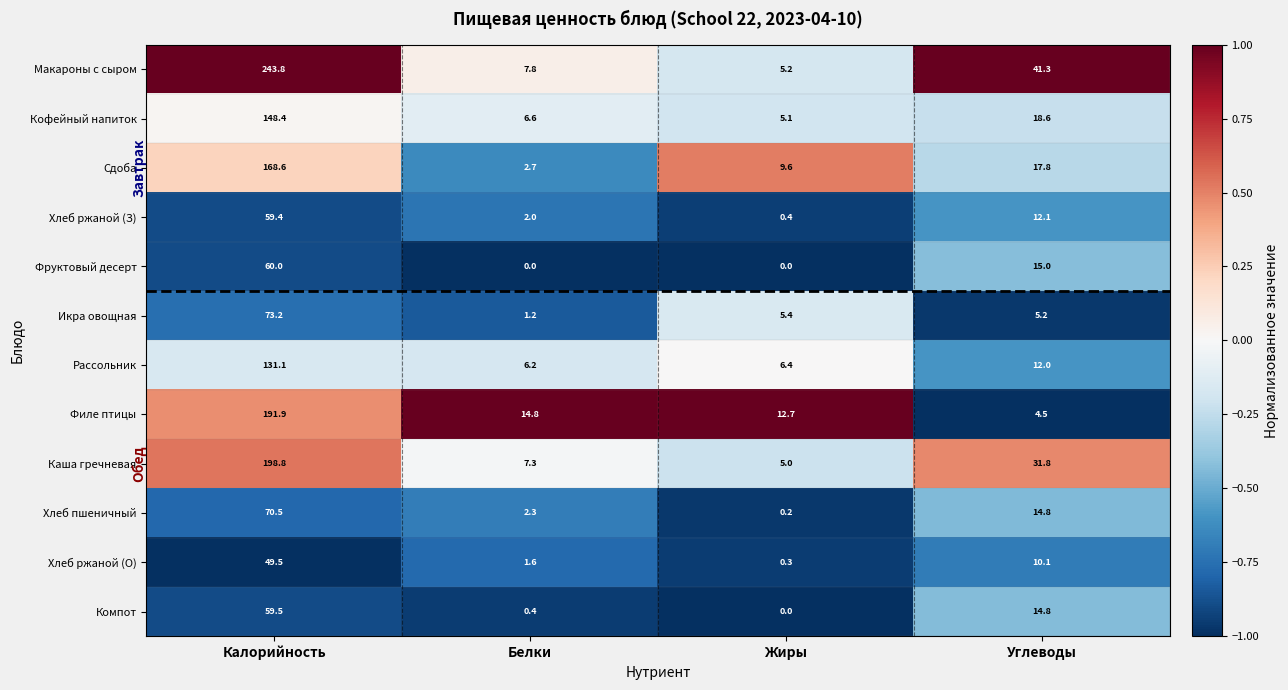

Is it true that Сдоба equals 17.8 at Углеводы?

True